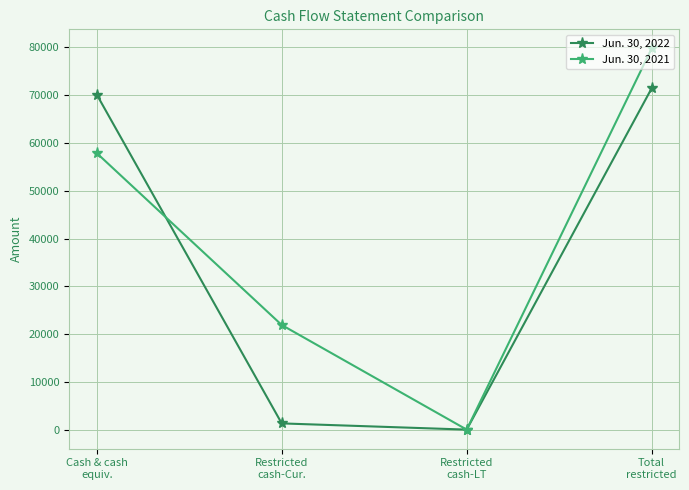

Is this an area chart (filled region under the line)?

No